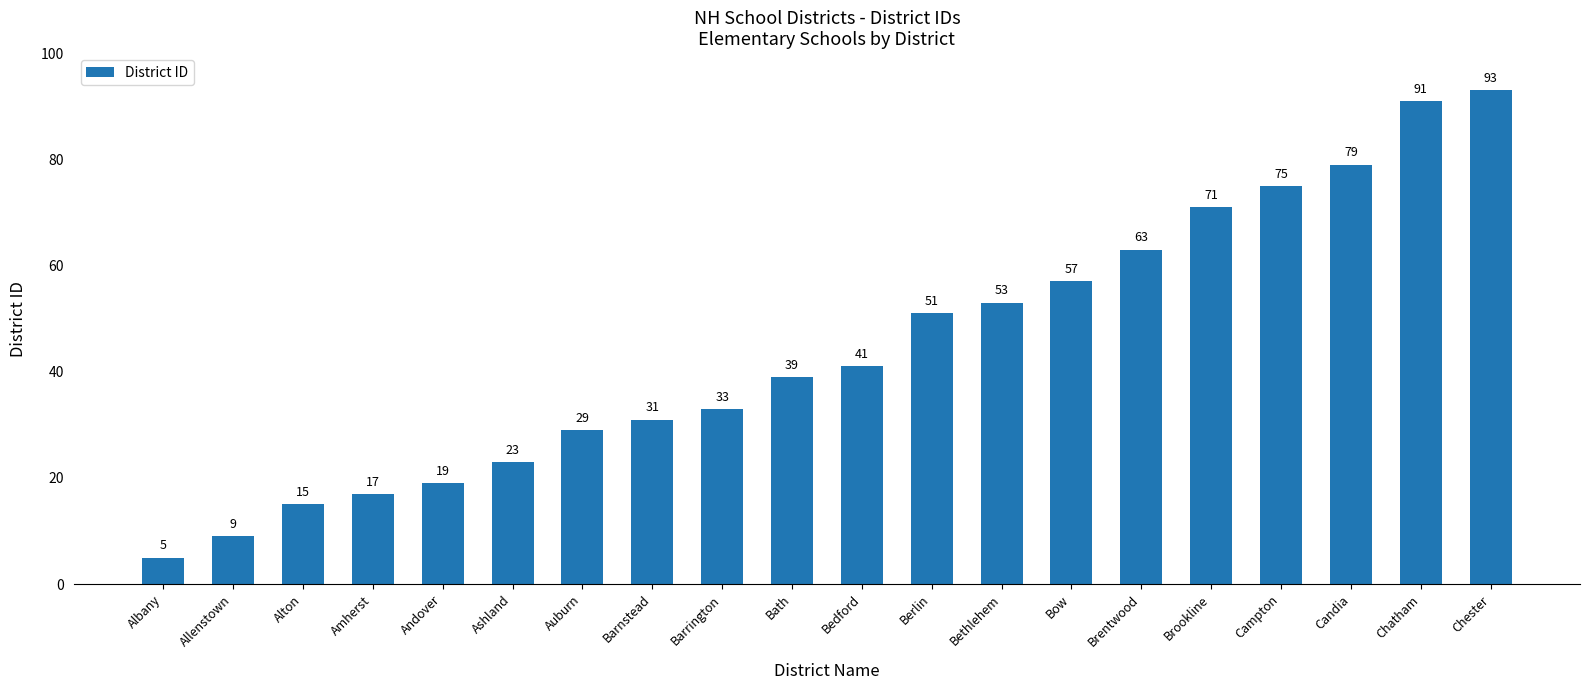

The value at Andover is 19. True or false?

True